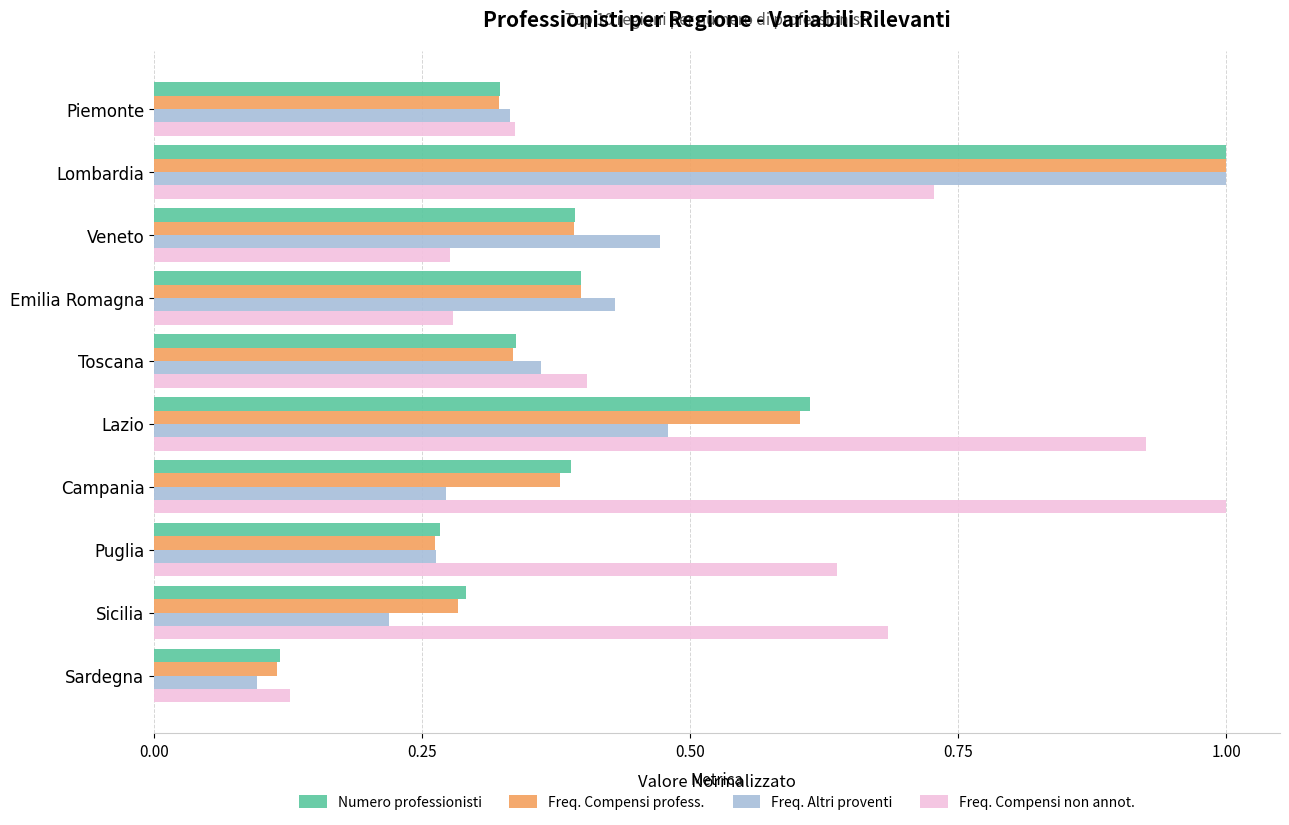

How many series are shown in this chart?

4